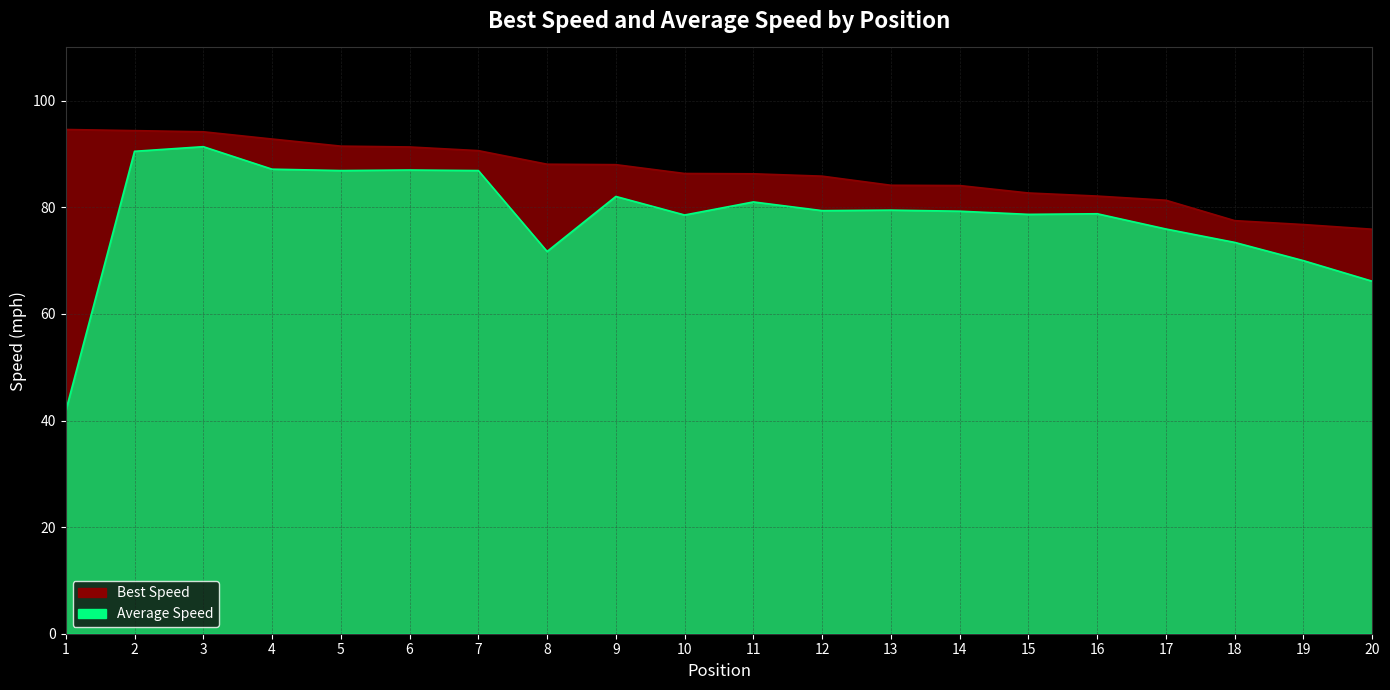

Reading left to right, transcribe all the data shown in this chart.

Best Lap time: 1=94.6	2=94.4	3=94.2	4=92.8	5=91.5	6=91.3	7=90.6	8=88.1	9=88.0	10=86.3	11=86.3	12=85.8	13=84.1	14=84.1	15=82.7	16=82.1	17=81.3	18=77.5	19=76.8	20=75.9
Average Speed: 1=41.8	2=90.5	3=91.4	4=87.2	5=86.9	6=87.0	7=86.9	8=71.7	9=82.0	10=78.6	11=81.0	12=79.4	13=79.5	14=79.3	15=78.7	16=78.8	17=75.9	18=73.4	19=70.0	20=66.1